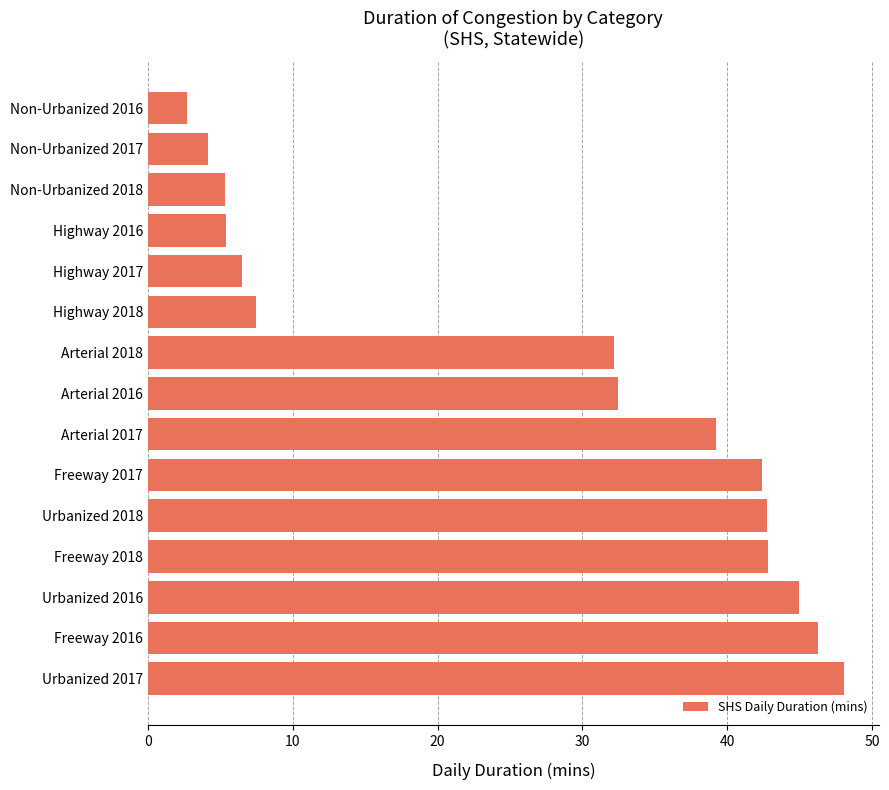

Count the number of categories in the chart.

15